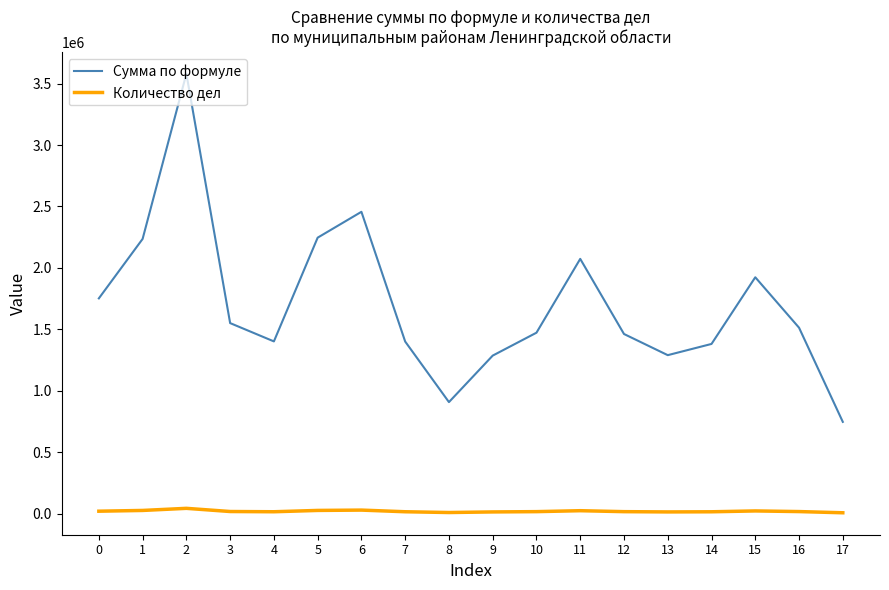

Is it true that Сумма по формуле equals 2074090.9 at 11?

True